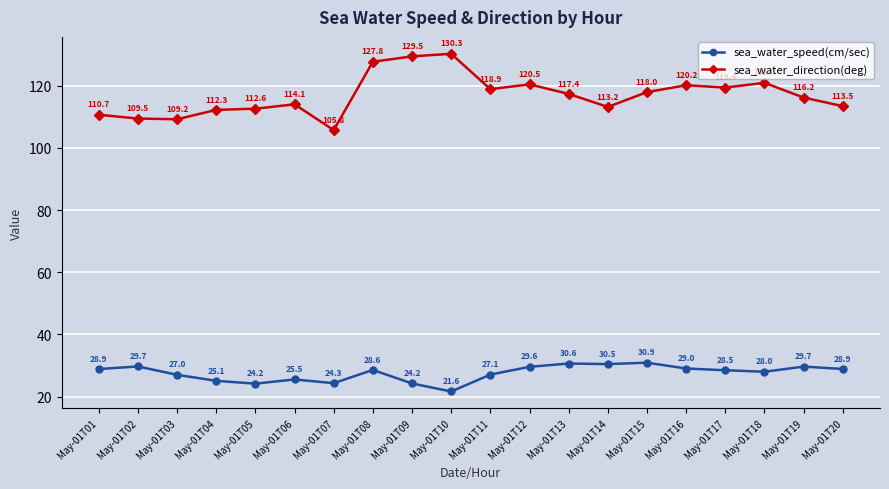

What is the value of the sea_water_direction(deg) point at the 7th from the left?

105.8